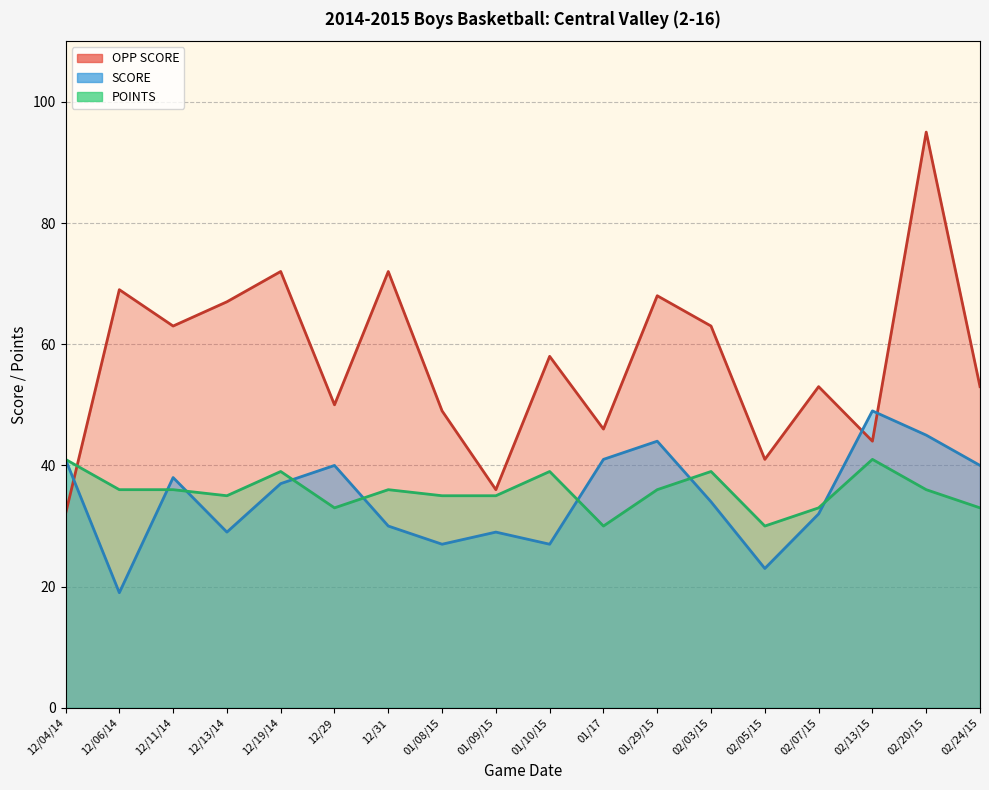

Rank the series by their maximum value, from highest to lowest.

OPP SCORE, SCORE, POINTS